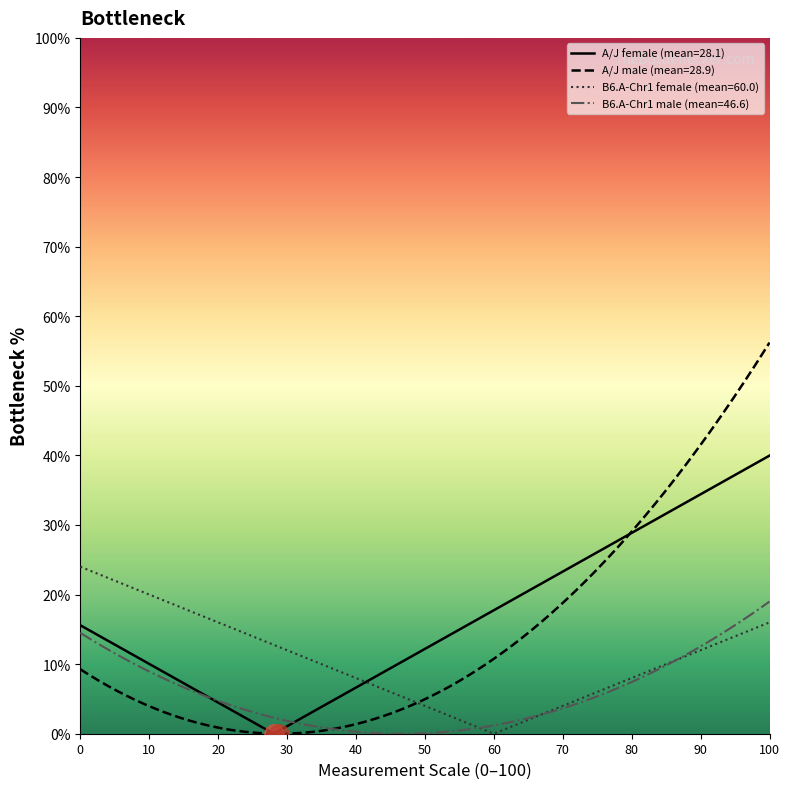

Does the chart have visible grid lines?

No